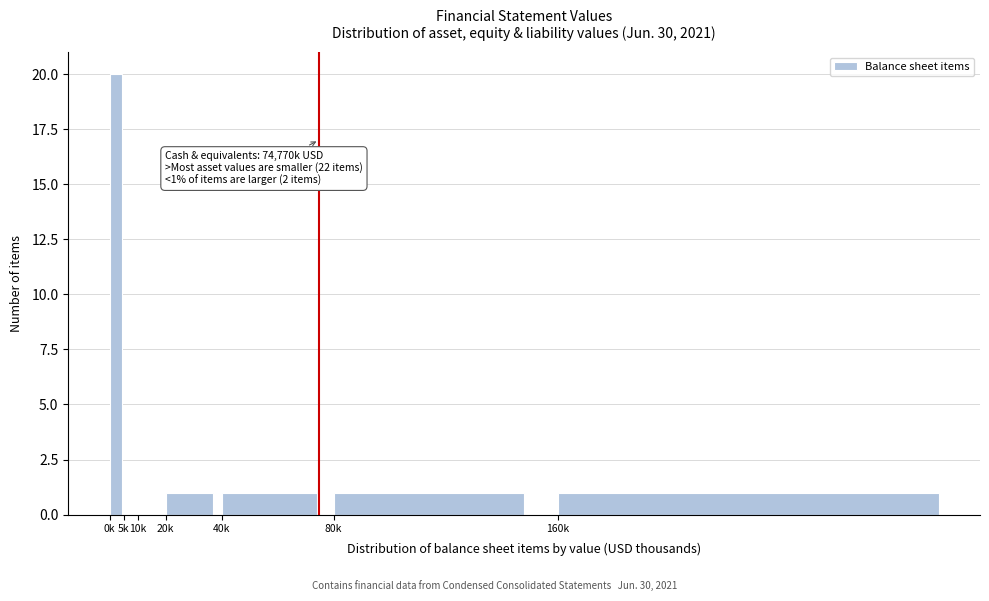

Reading right to left, extract all data points from this chart.

160k=1	80k=1	40k=1	20k=1	10k=0	5k=0	0k=20